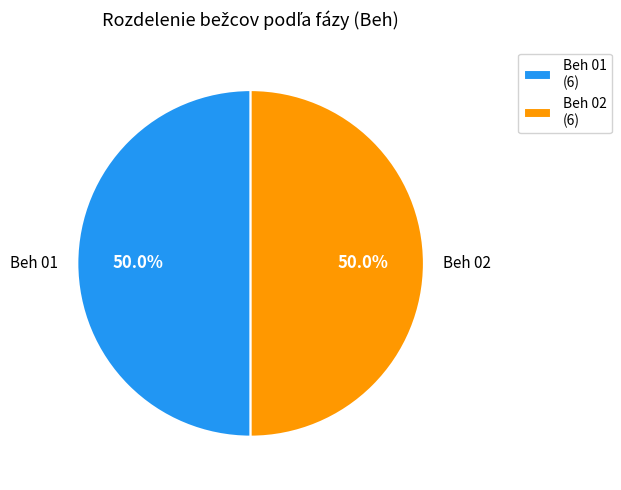

What is the ratio of the value at Beh 02 (6) to the value at Beh 01 (6)?

1.0